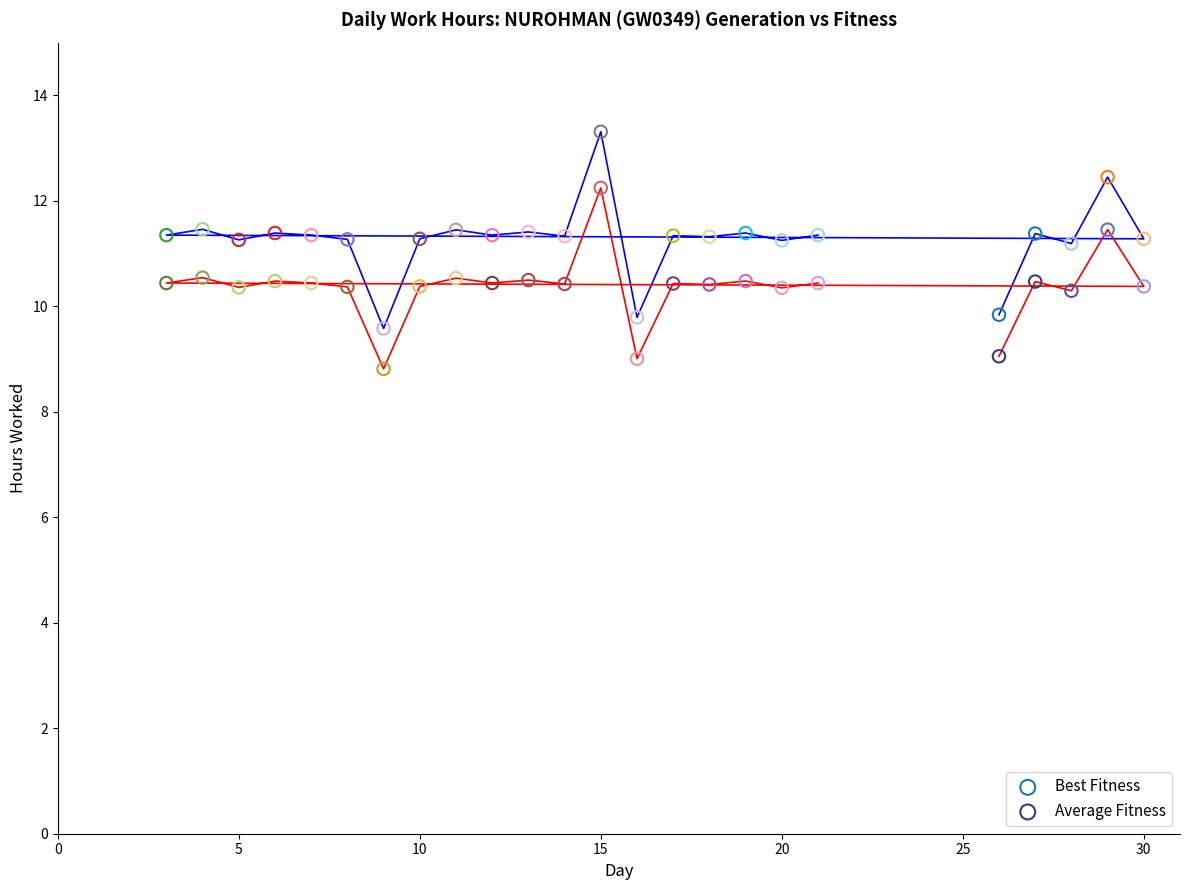

Which series has the widest spread of Y values?

Best Fitness